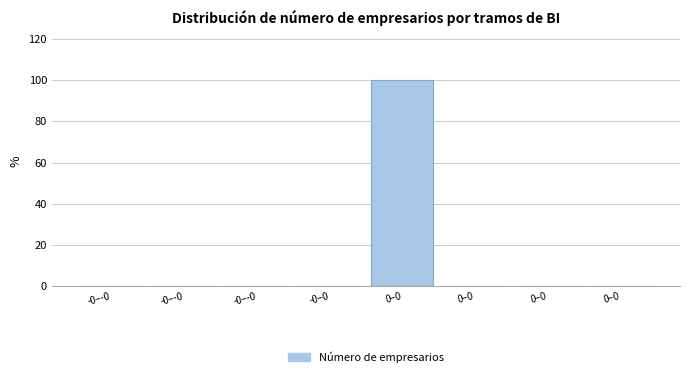

Are the bars horizontal?

No